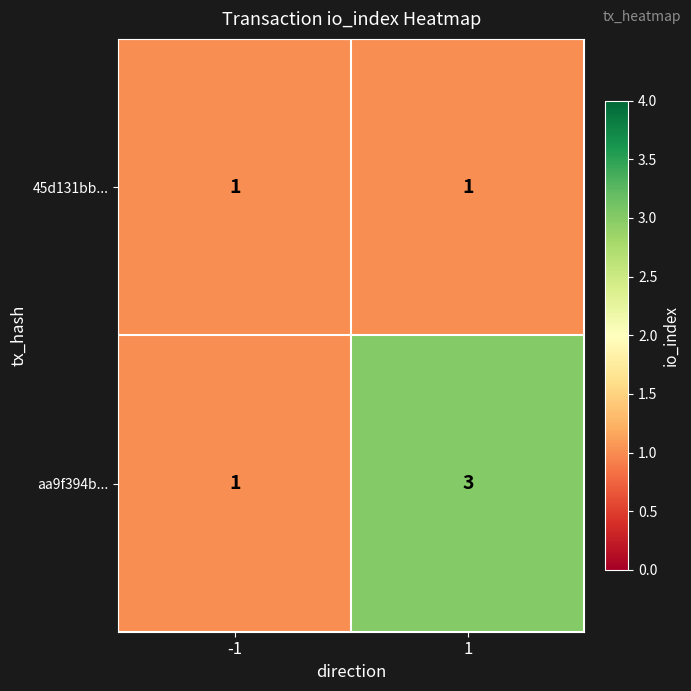

What is the maximum value for aa9f394b...?

3